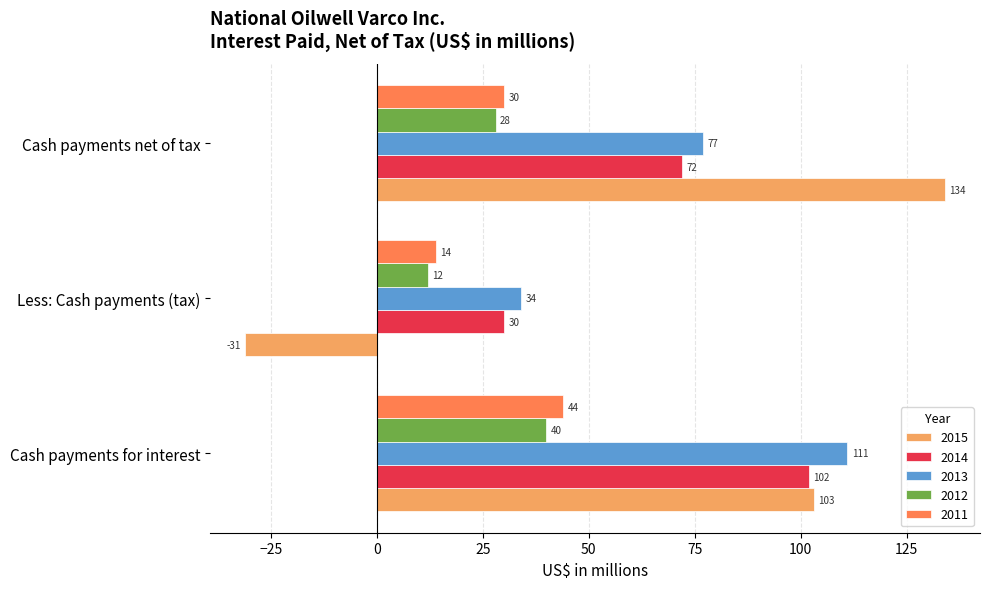

At which label is 2012 closest to 26?

Cash payments net of tax